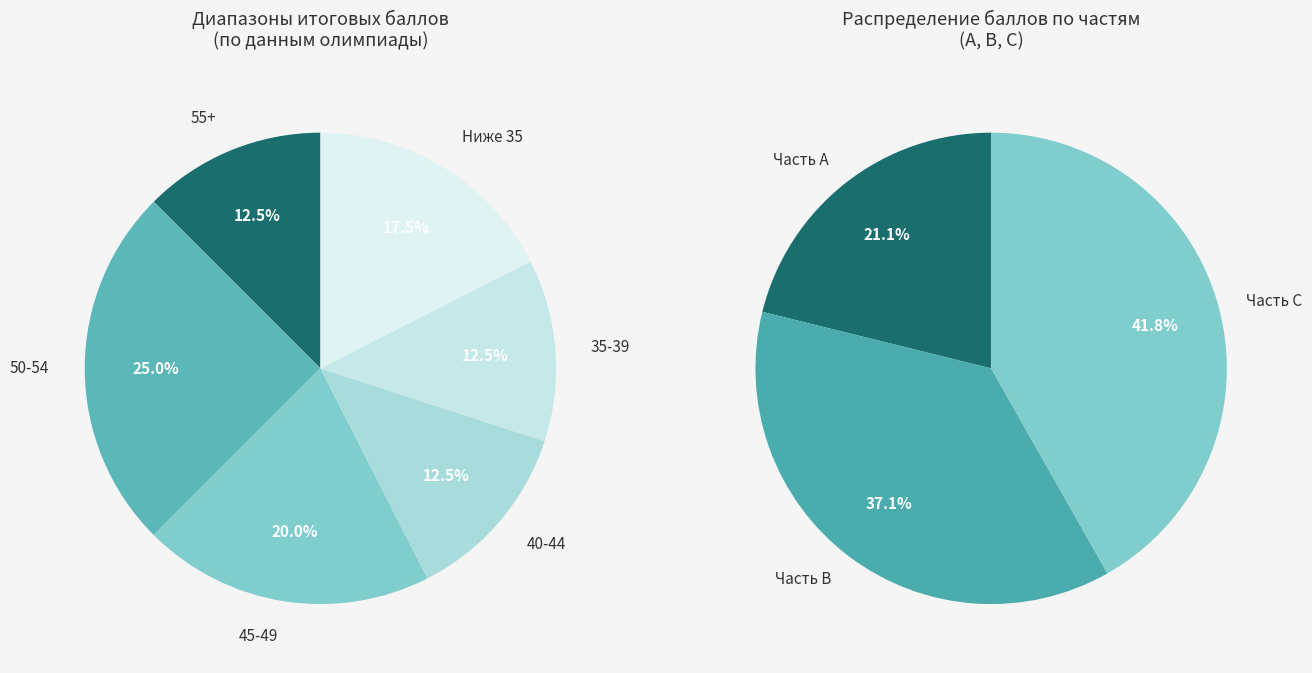

Is Раисова the majority of the pie?

No